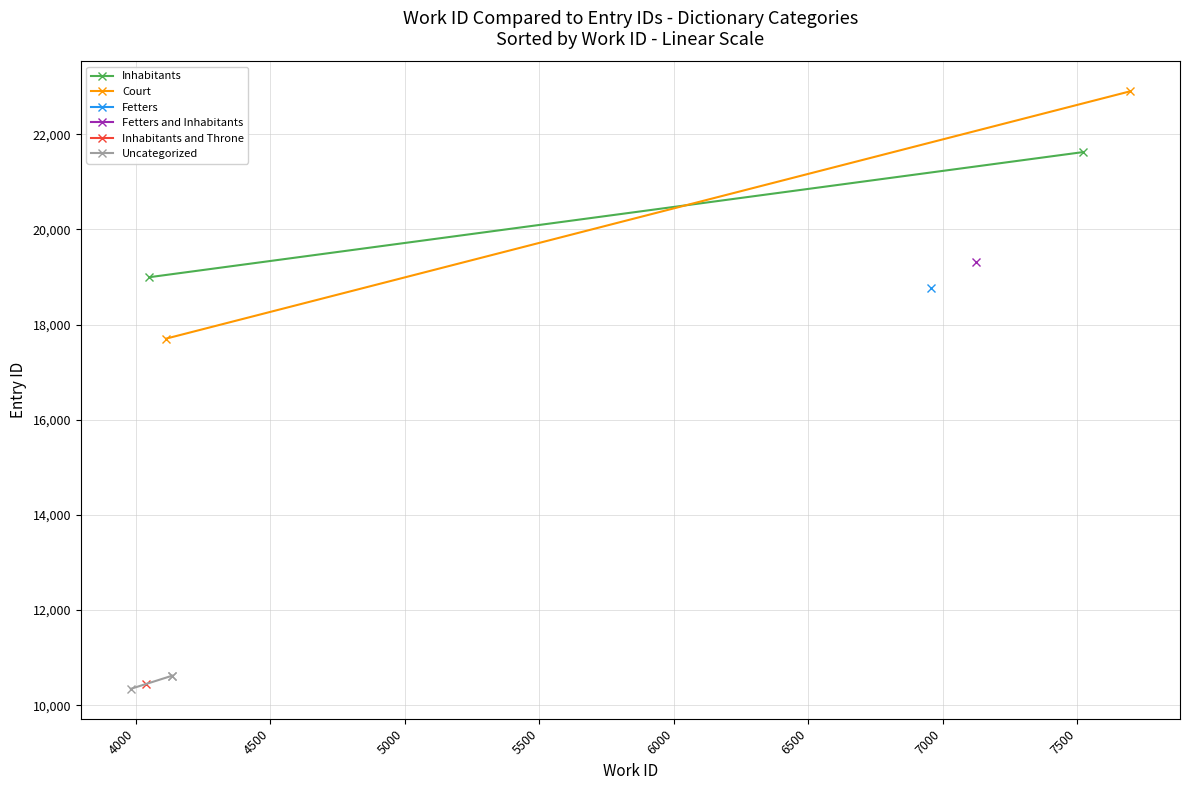

Is it true that Fetters equals 15654 at 4136?

False